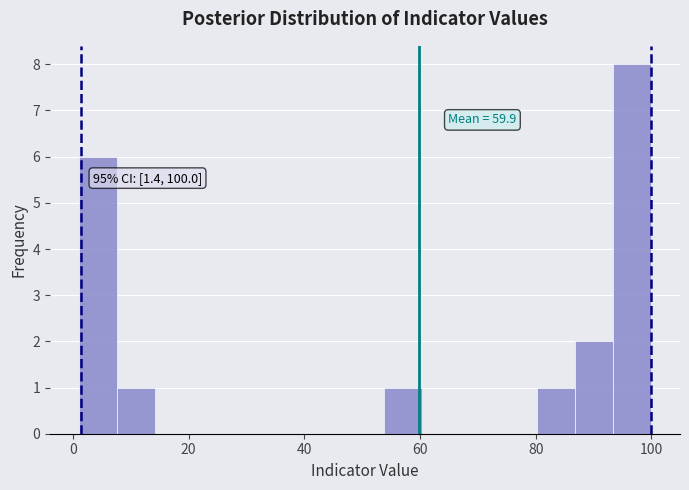

Around what value on the x-axis is the tallest bar? Give the approximate position of its centre, as read against the axis.

96